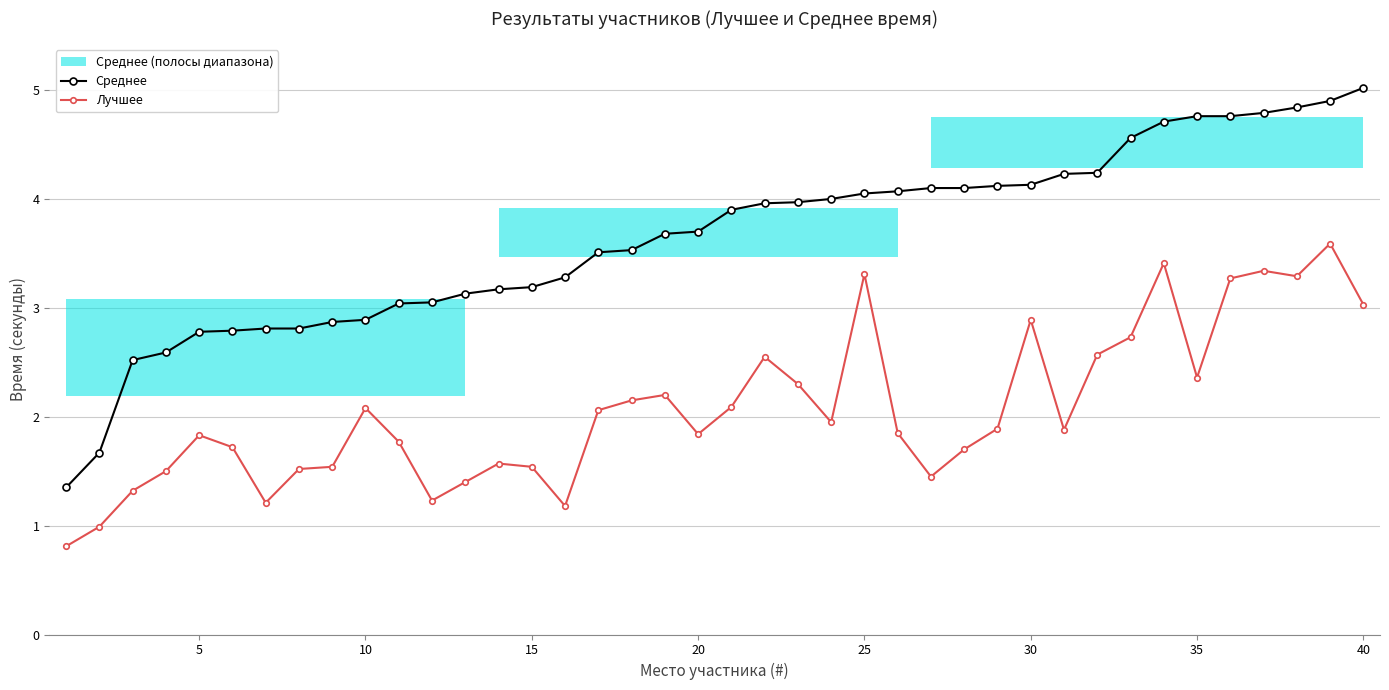

At which category does Лучшее reach its first local peak?

5